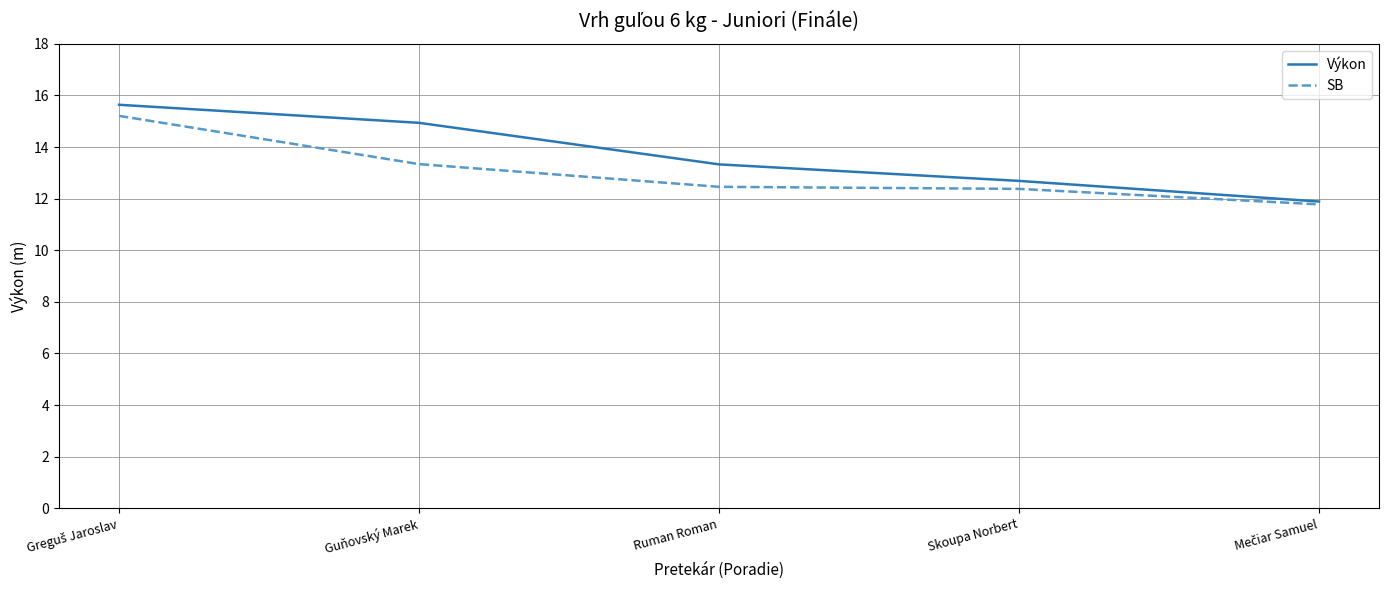

What value does the Výkon series have at Guňovský Marek?

14.9